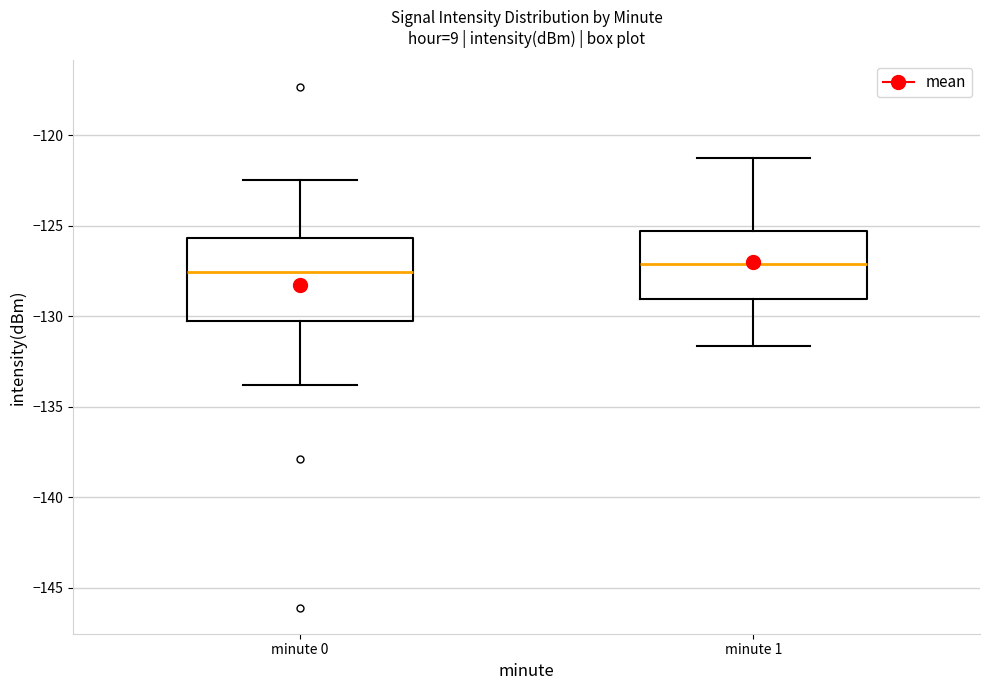

Comparing the boxes themselves (not the whiskers), which one is the tallest?

minute 0